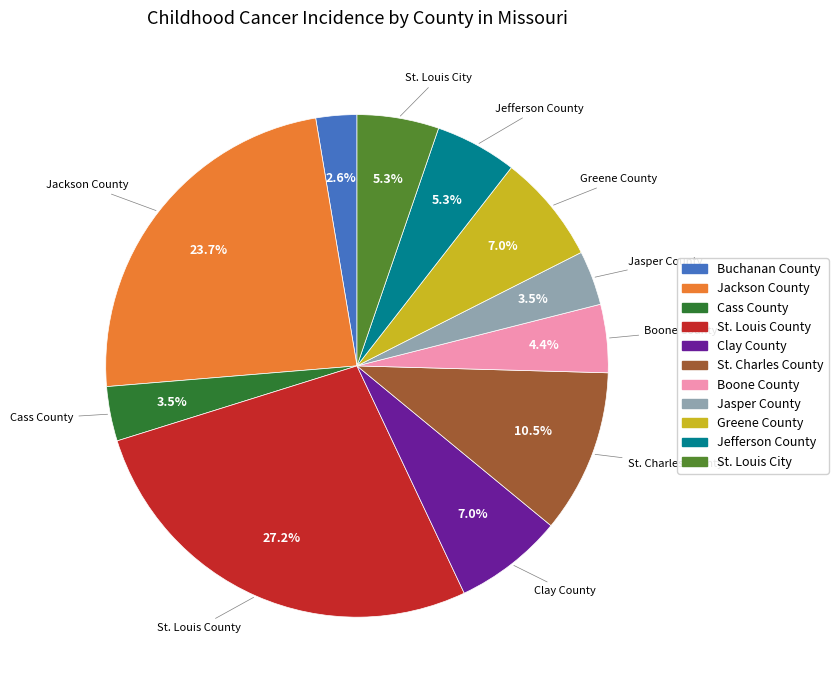

How many slices are in this pie chart?

11